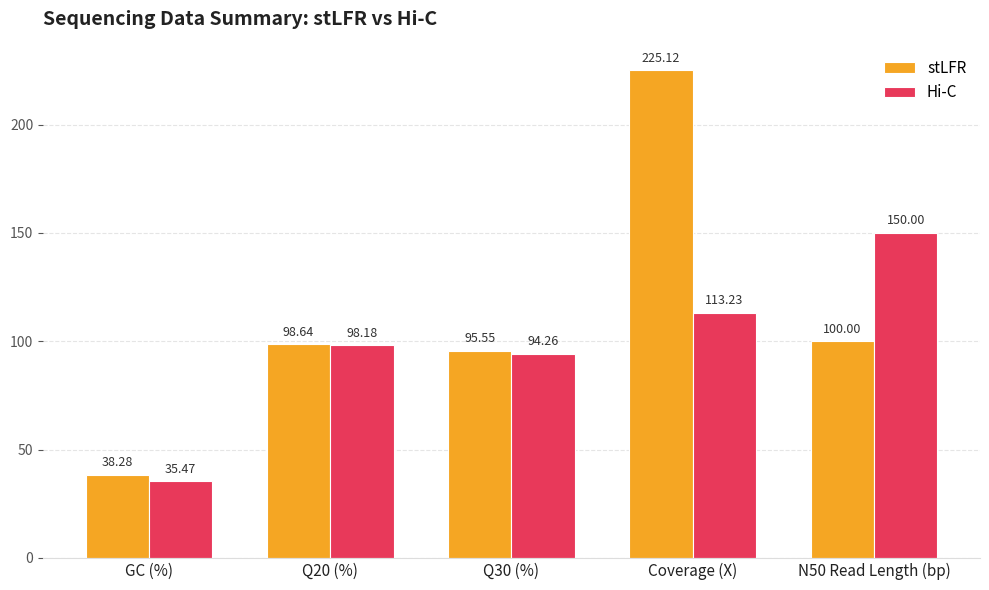

At which label does stLFR reach its minimum?

GC (%)